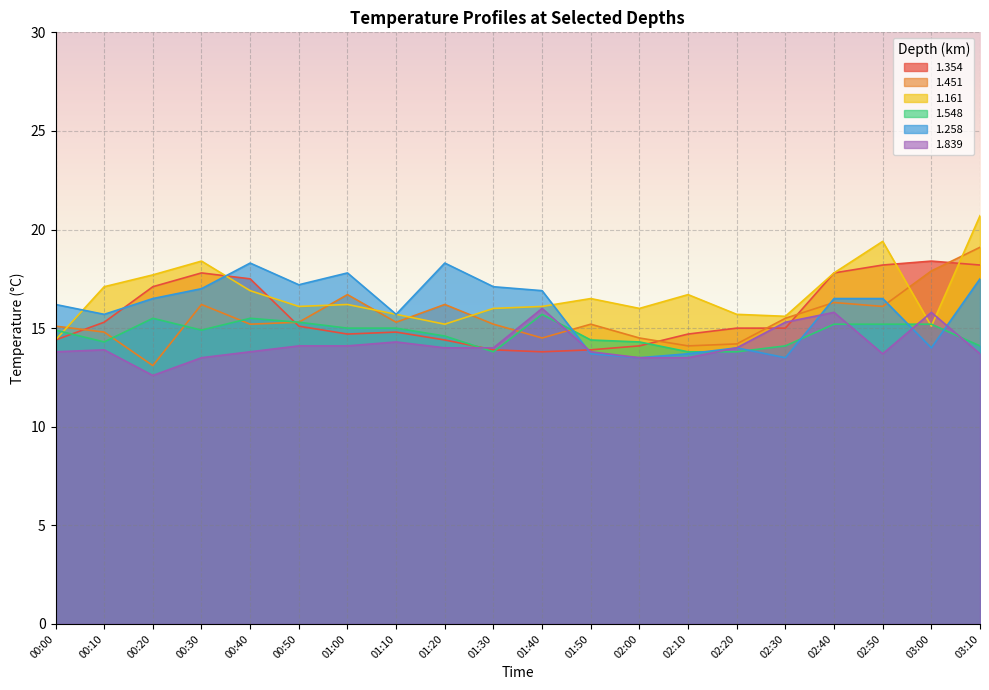

What is the minimum value for 1.451?

13.1